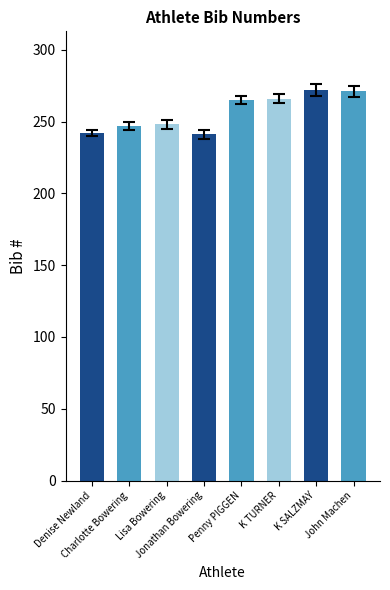

True or false: the data shows 266 at K TURNER.

True